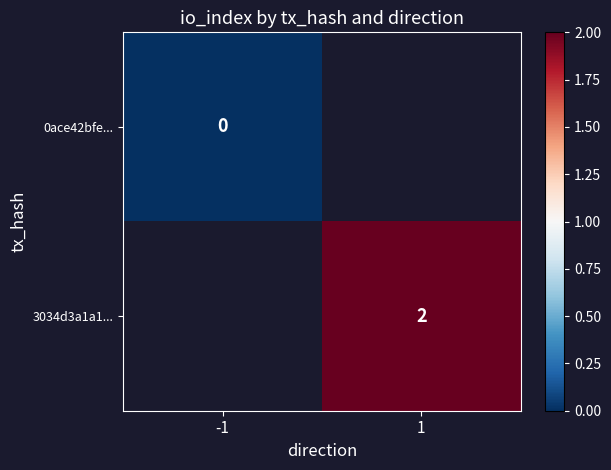

Rank the series by their maximum value, from lowest to highest.

0ace42bfe..., 3034d3a1a1...